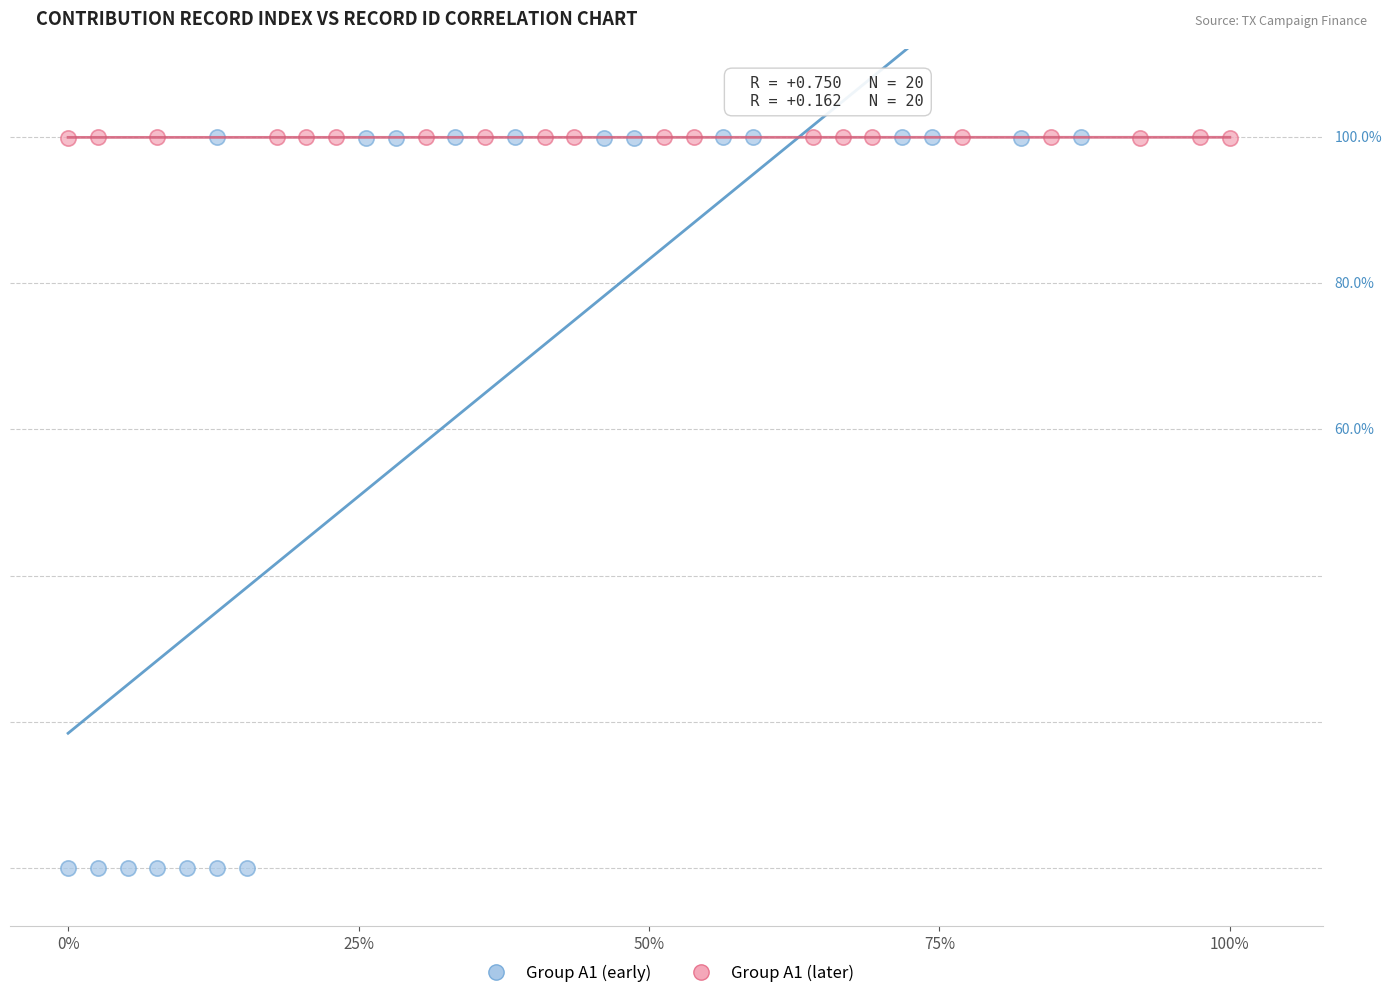

What are all the series names shown in the legend?

Group A1 (early), Group A1 (later)